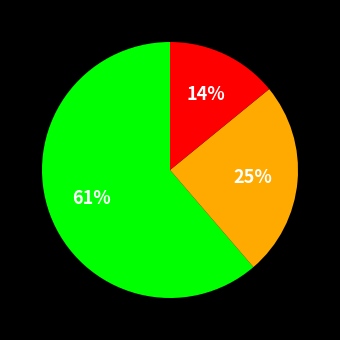

To the nearest percent, what is the average slice percentage?

33%